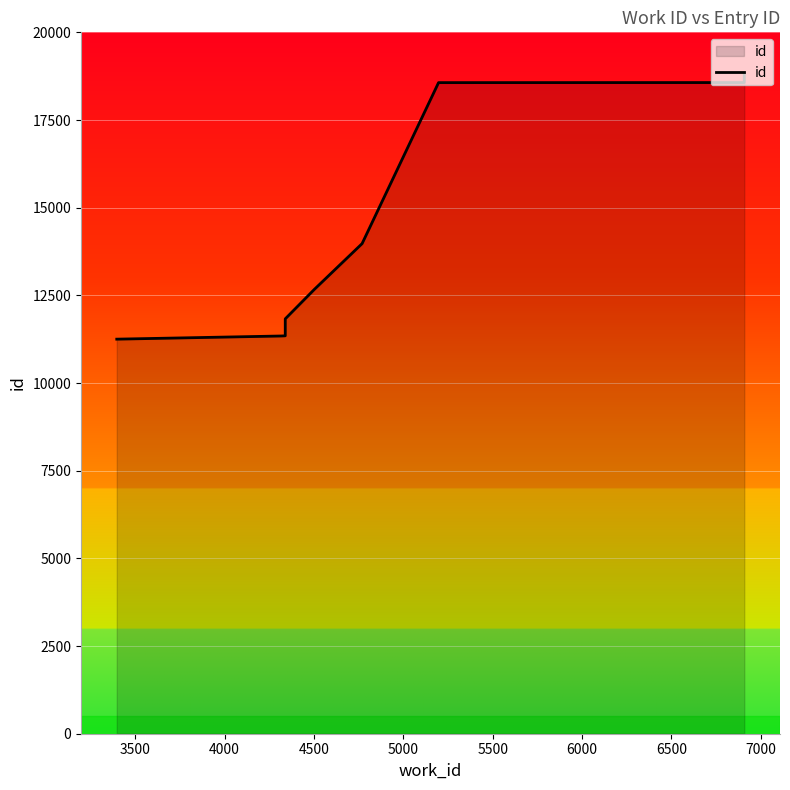

Is it true that the value at 5500 is 21285?

False